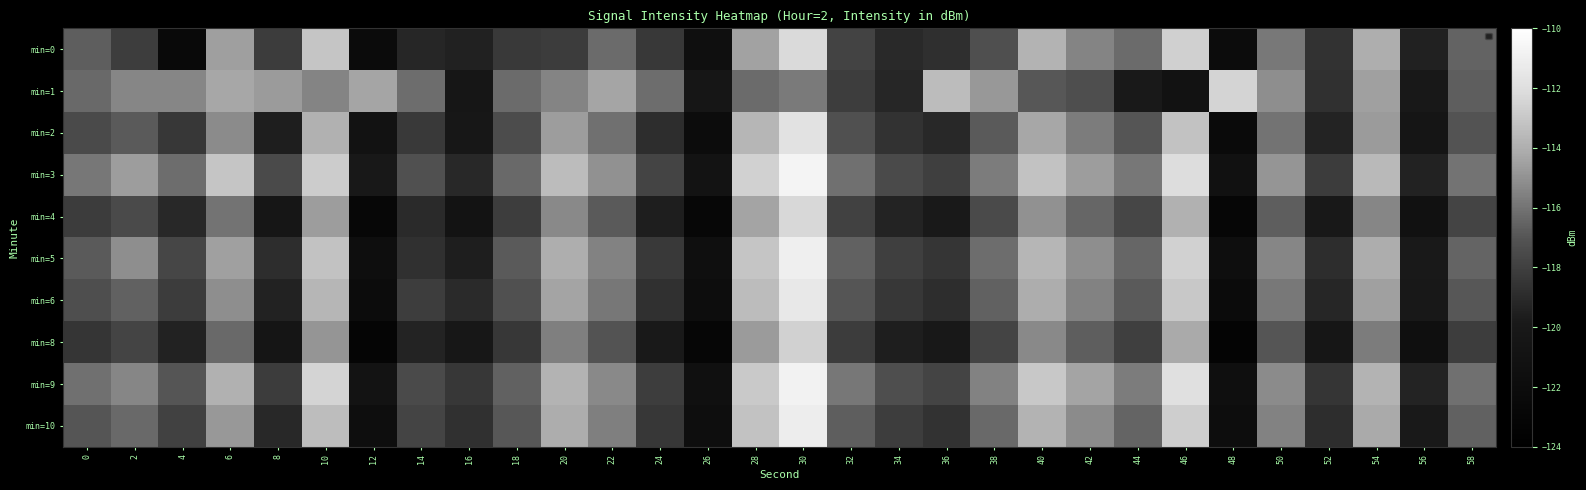

At which category is the sum across all series the highest?

30